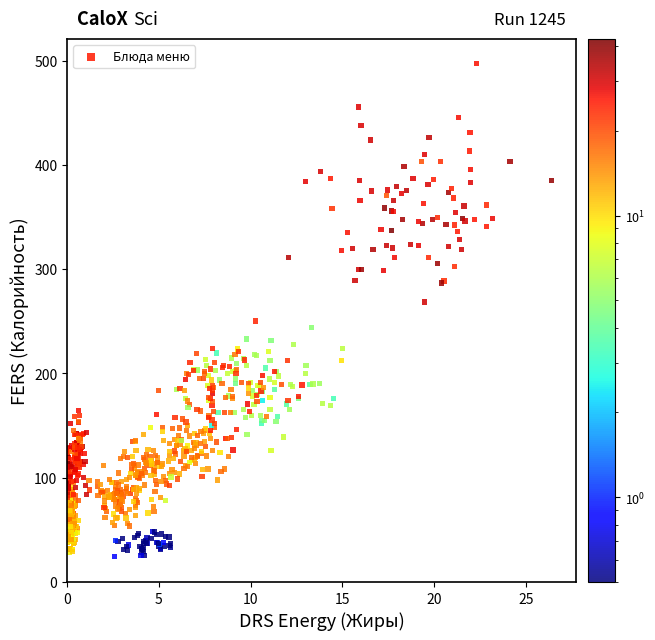

What is the range of Y values (max minus min)?

472.3